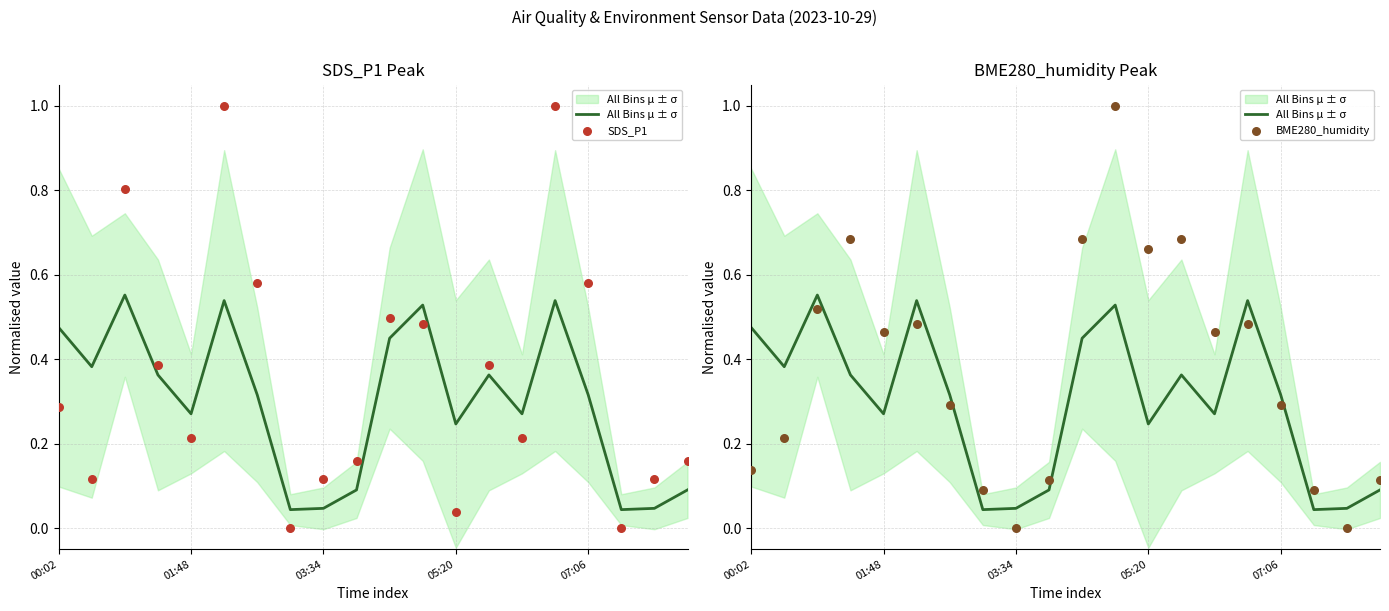

Which series has the largest total across all categories?

BME280_humidity